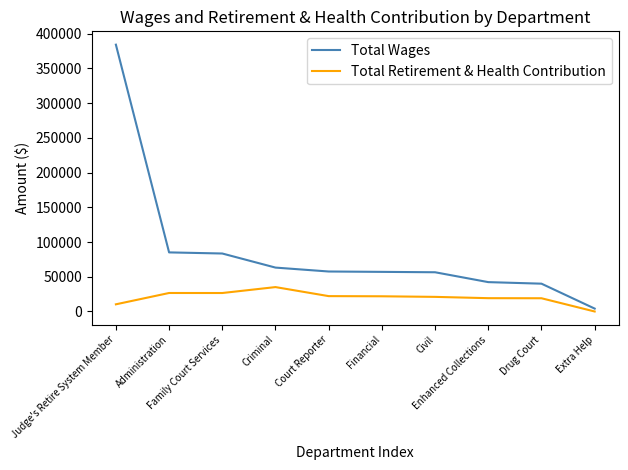

What is the sum of the Total Wages values at Financial and Enhanced Collections?

99326